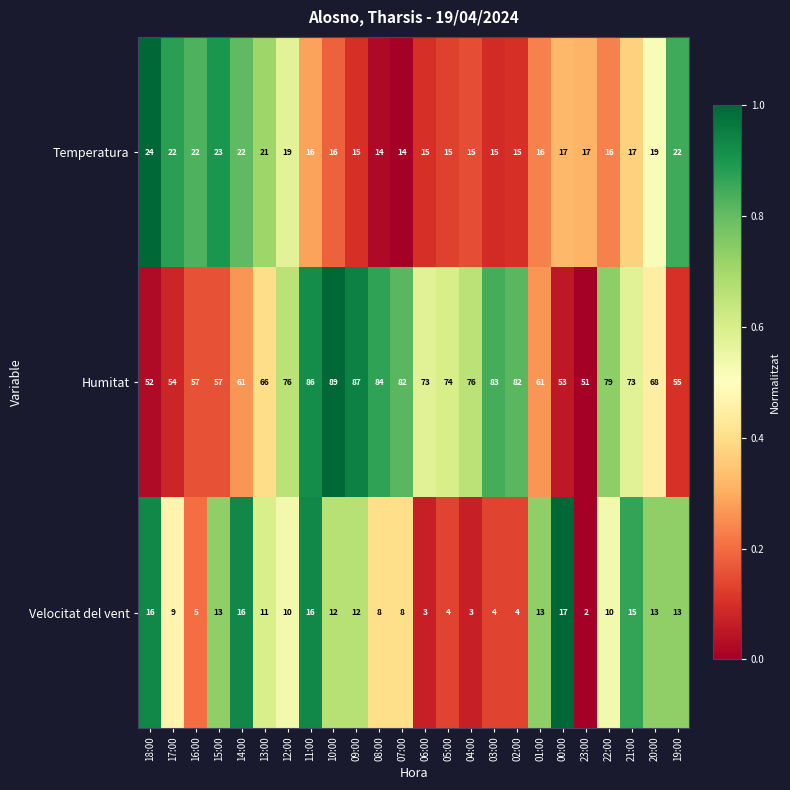

What is the spread (max minus min) of values at 23:00?

49